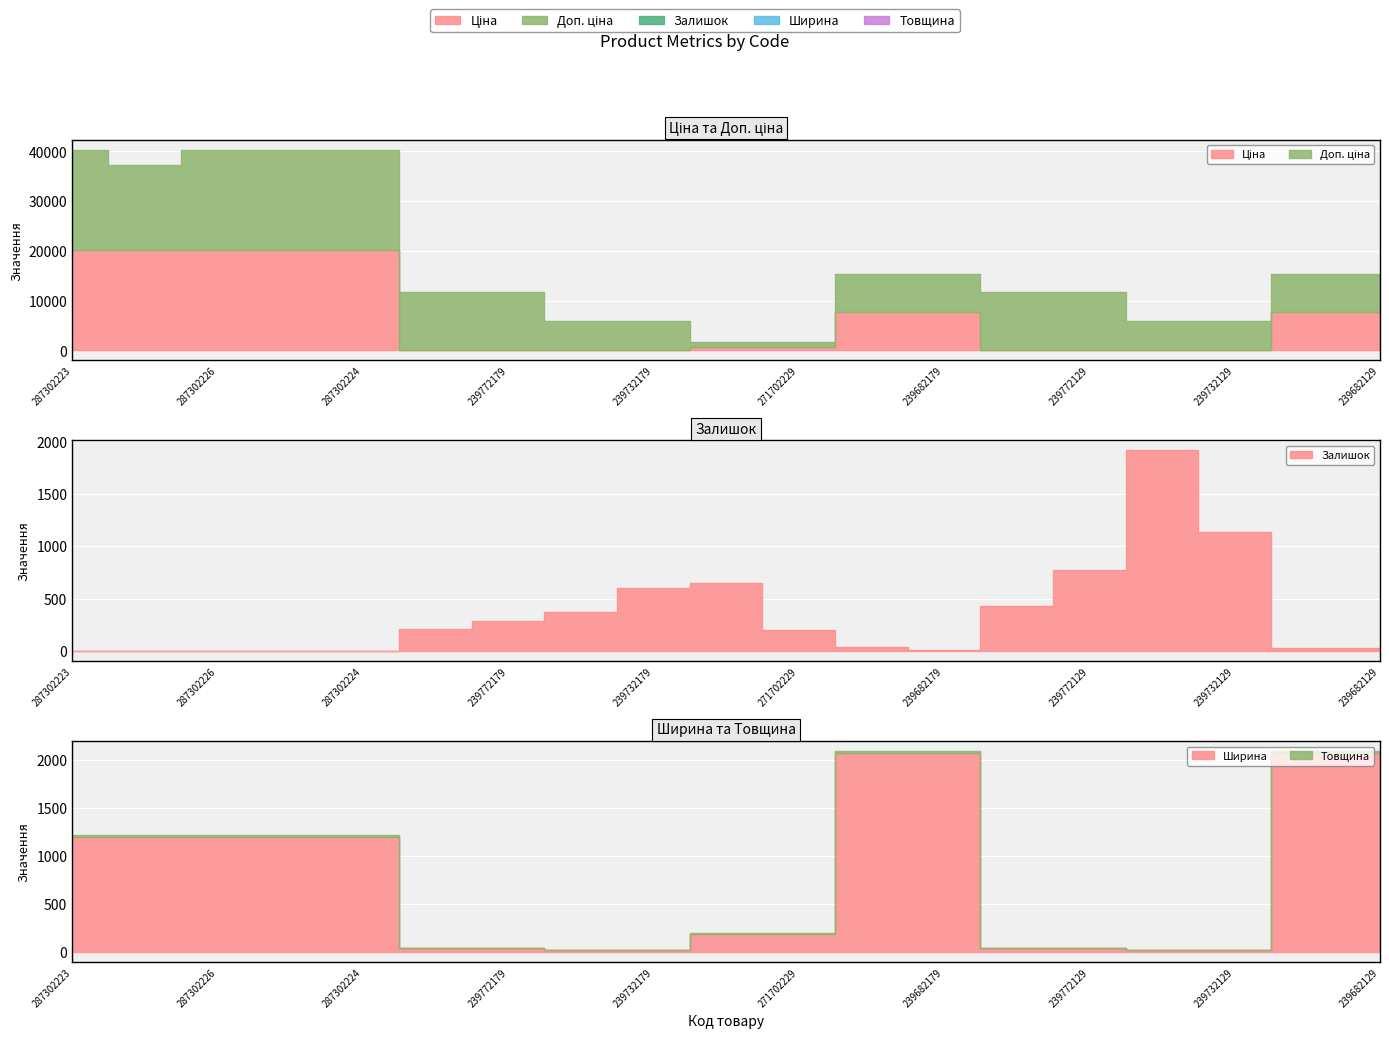

What is the value of the Ціна point at the 18th from the left?

7680.9